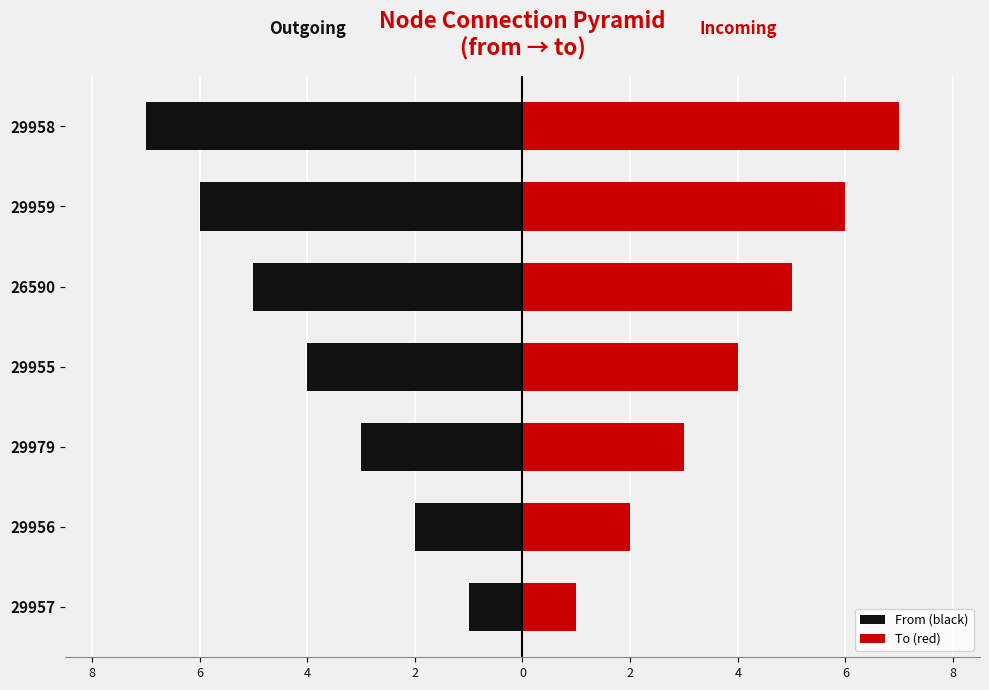

What is the difference between the maximum and second lowest values in the To (red) series?

5